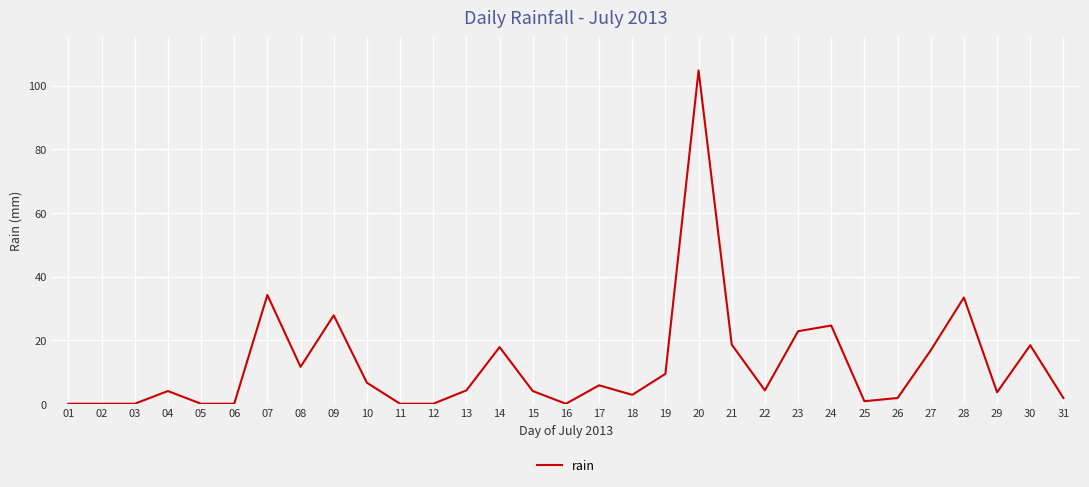

The chart shows a value of 3.1 at 19. True or false?

False